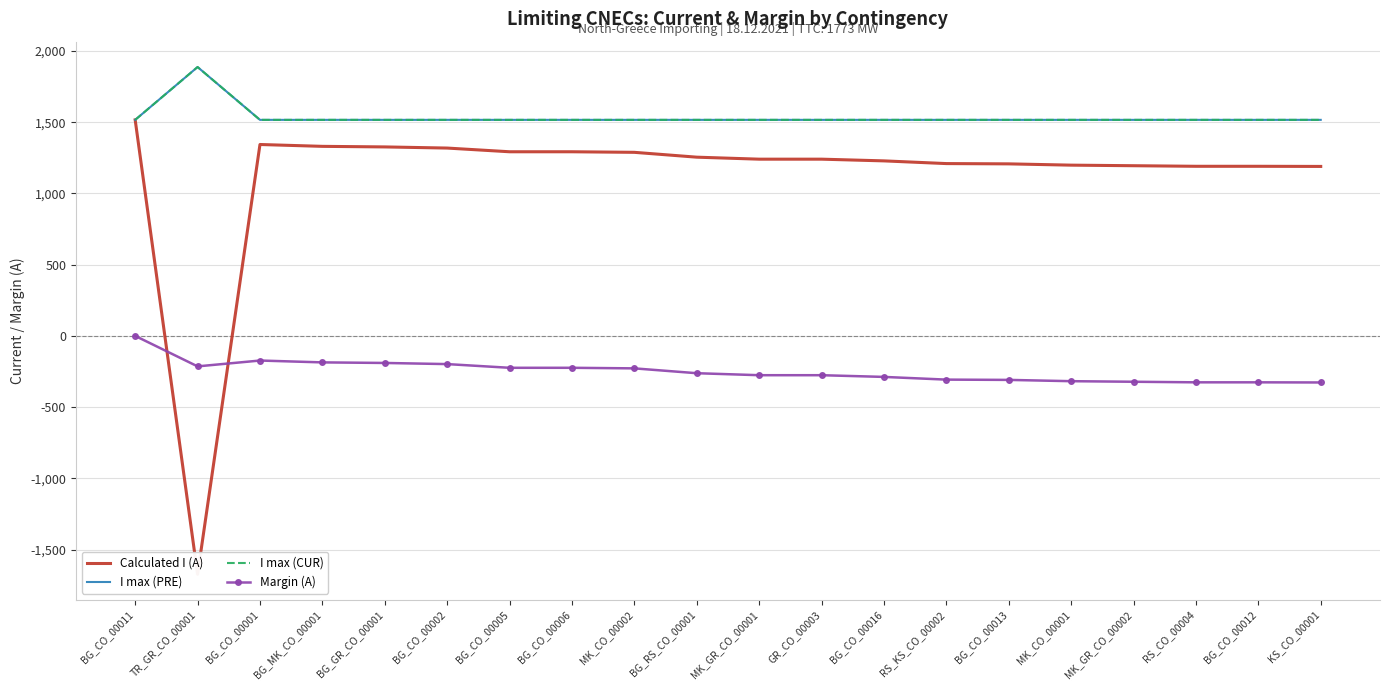

Reading left to right, list all the values displayed in this chart.

Calculated I (A): 1517	-1674	1344	1331	1327	1319	1293	1293	1289	1255	1241	1241	1229	1210	1208	1199	1195	1191	1191	1190
I max (PRE): 1517	1888	1517	1517	1517	1517	1517	1517	1517	1517	1517	1517	1517	1517	1517	1517	1517	1517	1517	1517
I max (CUR): 1517	1888	1517	1517	1517	1517	1517	1517	1517	1517	1517	1517	1517	1517	1517	1517	1517	1517	1517	1517
Margin (A): 0	-214	-173	-186	-190	-198	-224	-224	-228	-262	-276	-276	-288	-307	-309	-318	-322	-326	-326	-327